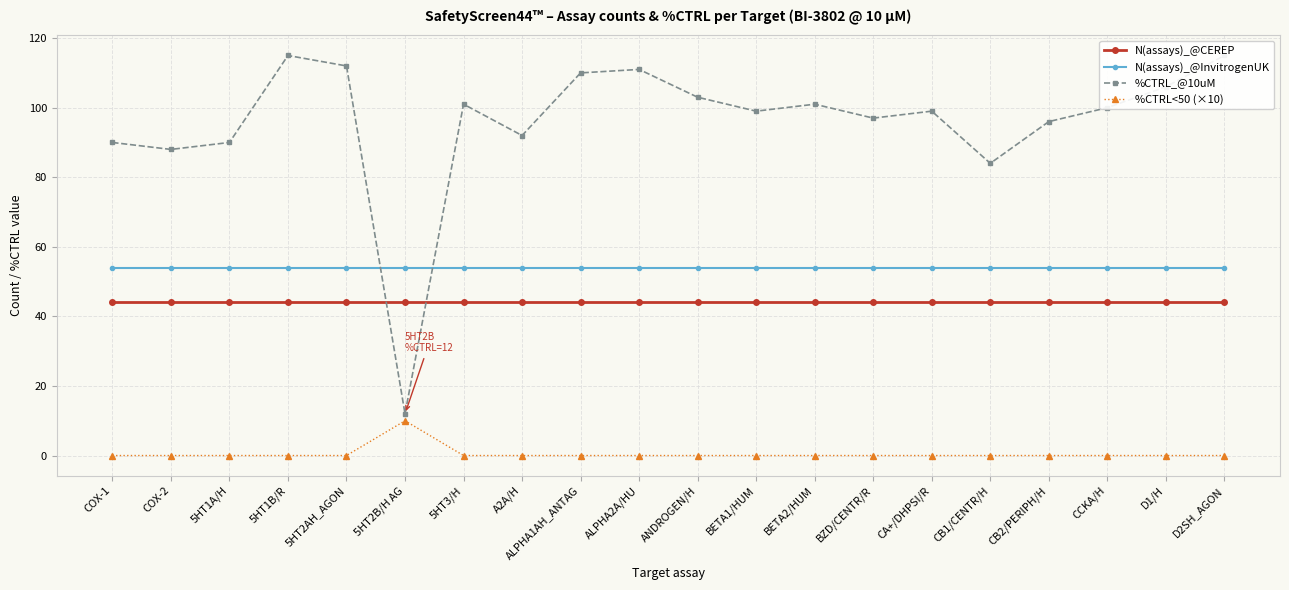

At which category is the sum across all series the highest?

5HT1B/R